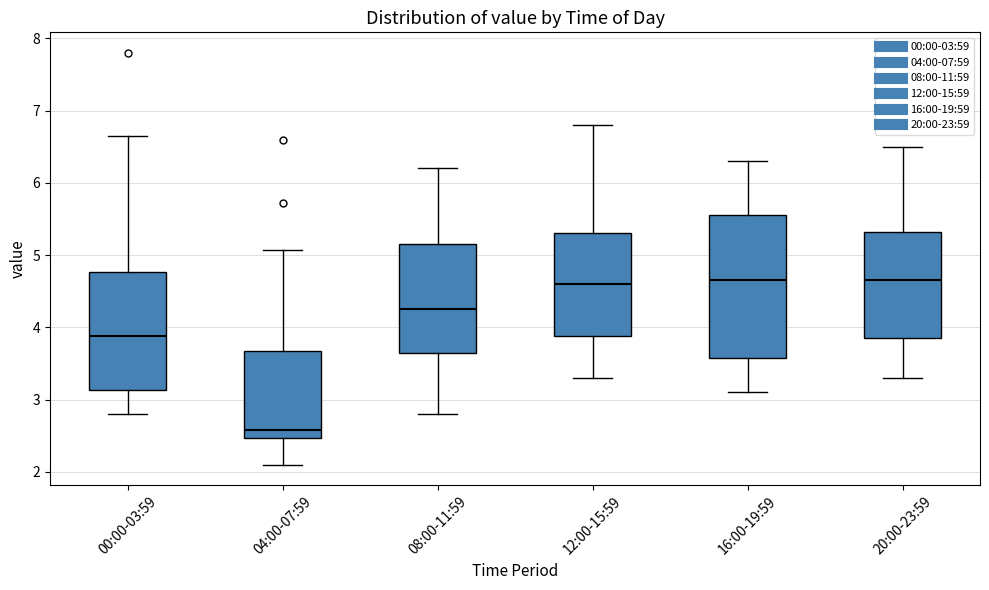

Reading left to right, read every box against the y-axis: the position of its median line, the range the box covers, and the ends of its whiskers. The values are not printed on the chart, so give them approximately, as read against the axis.

00:00-03:59: median 3.9, box 3.1 to 4.8, whiskers 2.8 to 6.7
04:00-07:59: median 2.6, box 2.5 to 3.7, whiskers 2.1 to 5.1
08:00-11:59: median 4.3, box 3.7 to 5.2, whiskers 2.8 to 6.2
12:00-15:59: median 4.6, box 3.9 to 5.3, whiskers 3.3 to 6.8
16:00-19:59: median 4.7, box 3.6 to 5.6, whiskers 3.1 to 6.3
20:00-23:59: median 4.7, box 3.9 to 5.3, whiskers 3.3 to 6.5